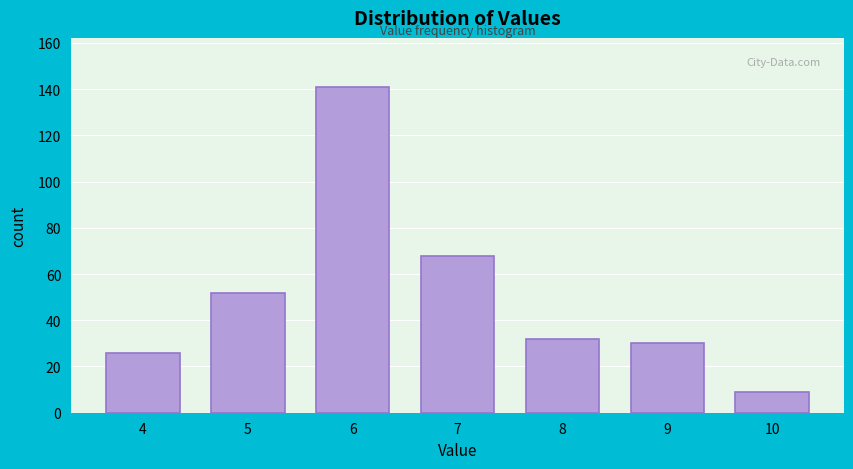

Reading right to left, transcribe all the data shown in this chart.

10=9	9=30	8=32	7=68	6=141	5=52	4=26